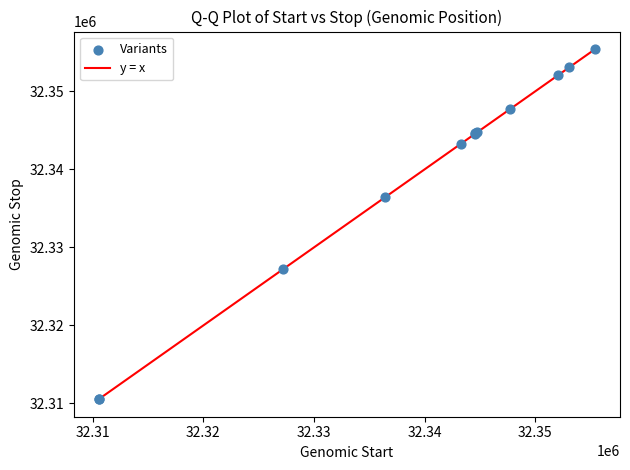

What Y value in the scatter plot is closest to 32332976?

32336407